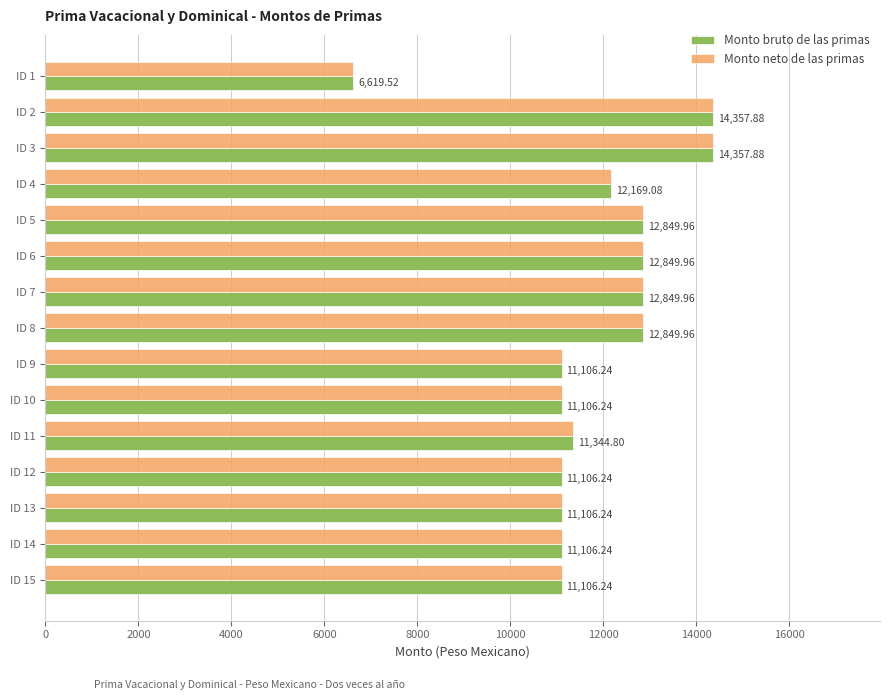

What is the difference between the Monto neto de las primas values at ID 6 and ID 4?

680.9